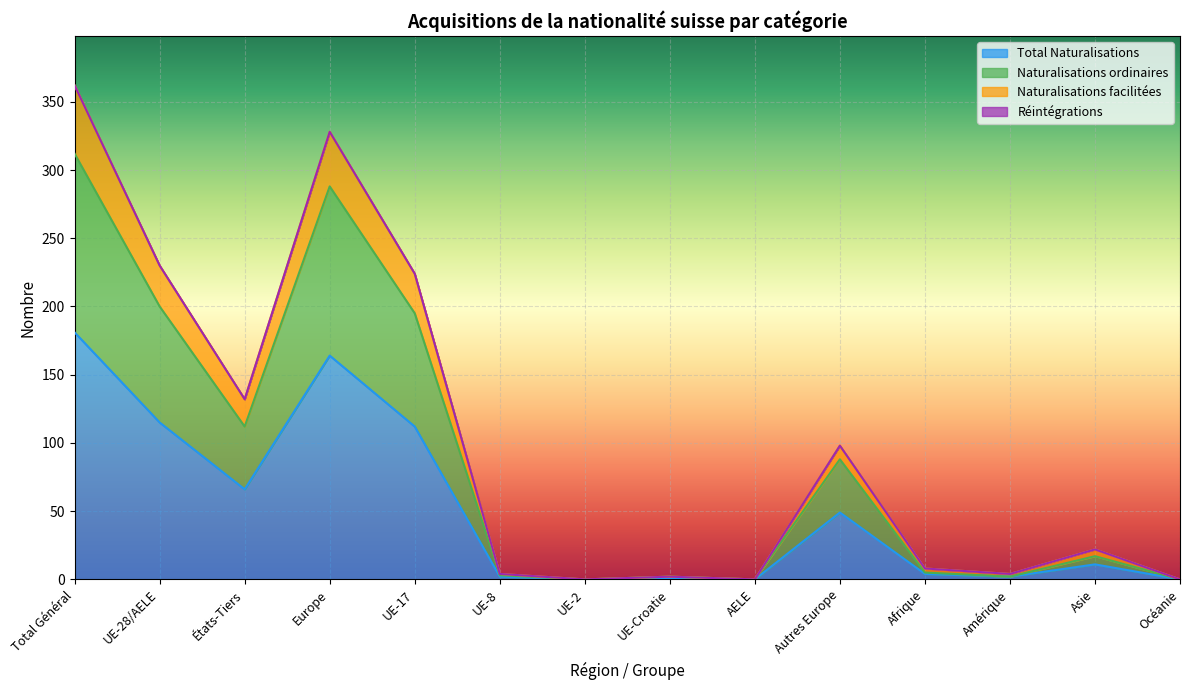

What is the difference between the highest and lowest values at UE-Croatie?

1